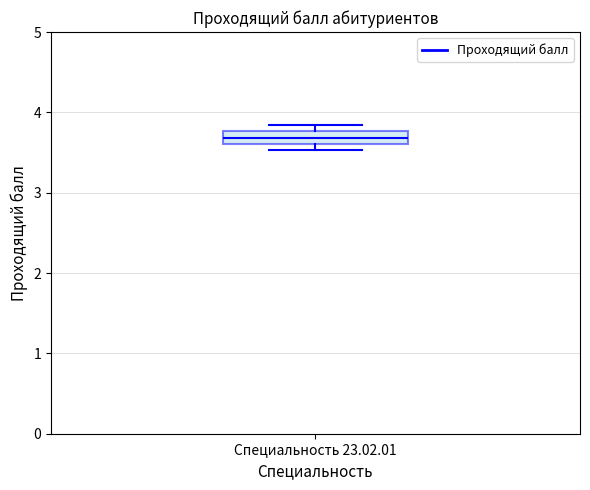

Transcribe this box plot: give where the median line is, the range the box spans, and where the two whiskers end, as read against the y-axis. The values are not printed on the chart, so give them approximately, as read against the axis.

median 3.7, box 3.6 to 3.8, whiskers 3.5 to 3.8 (above the box's upper edge)